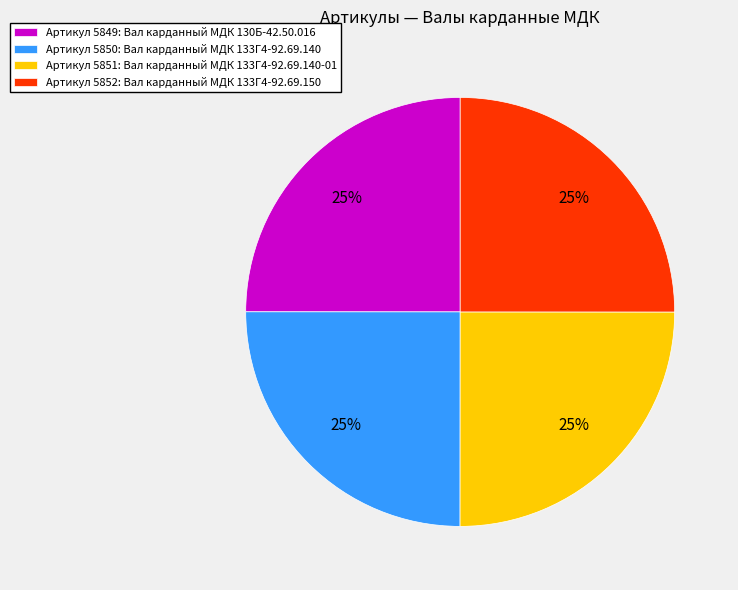

Does Артикул 5849: Вал карданный МДК 130Б-42.50.016 account for over 50% of the chart?

No